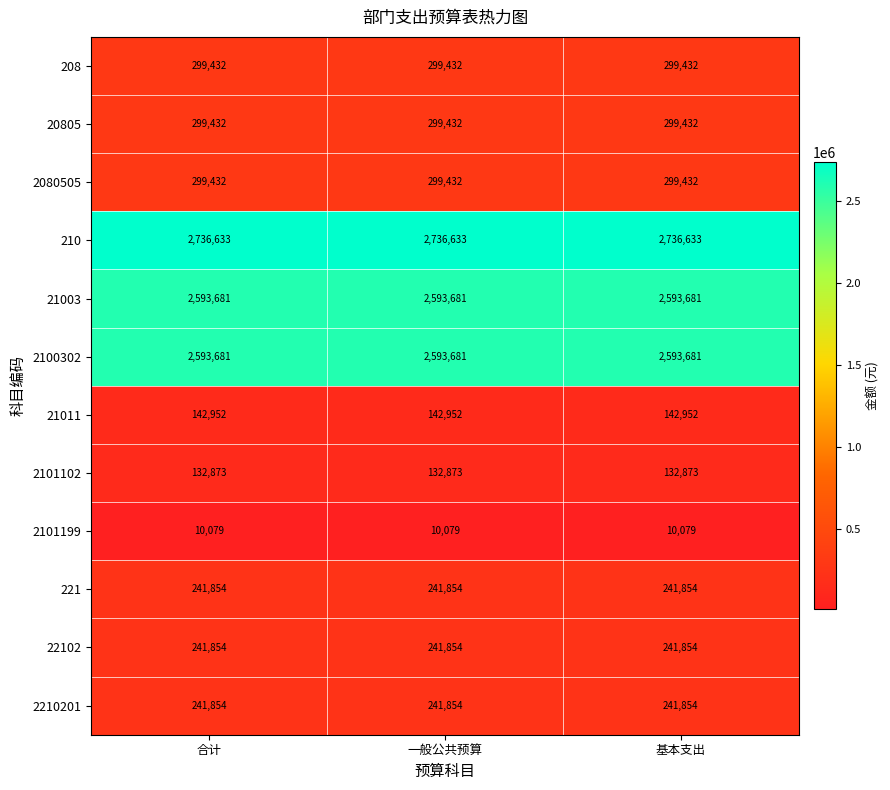

What is the difference between the highest and lowest values at 基本支出?

2726554